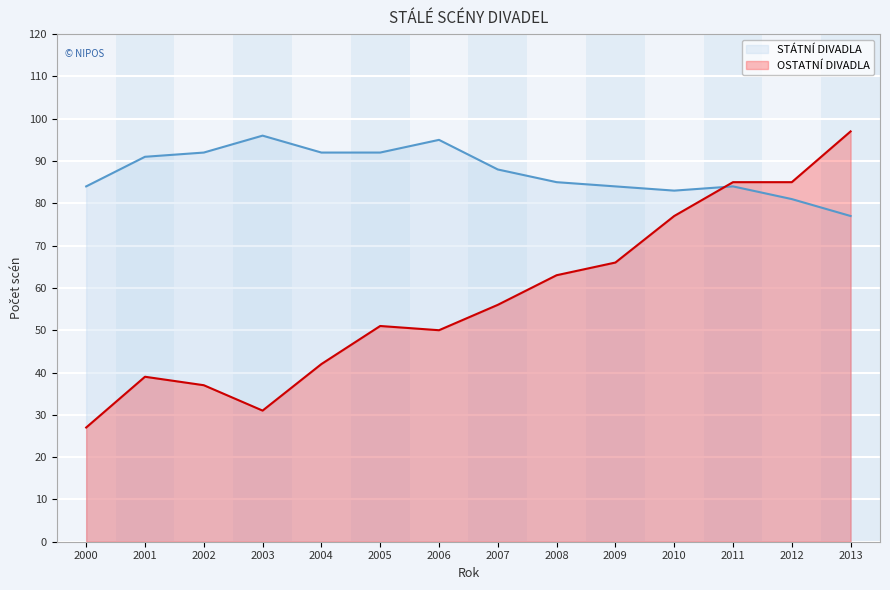

What is the difference between the highest and lowest values at 2006?

45